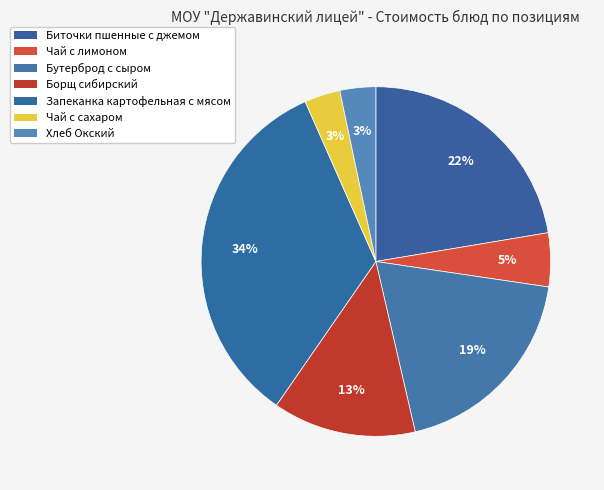

How many slices are in this pie chart?

7